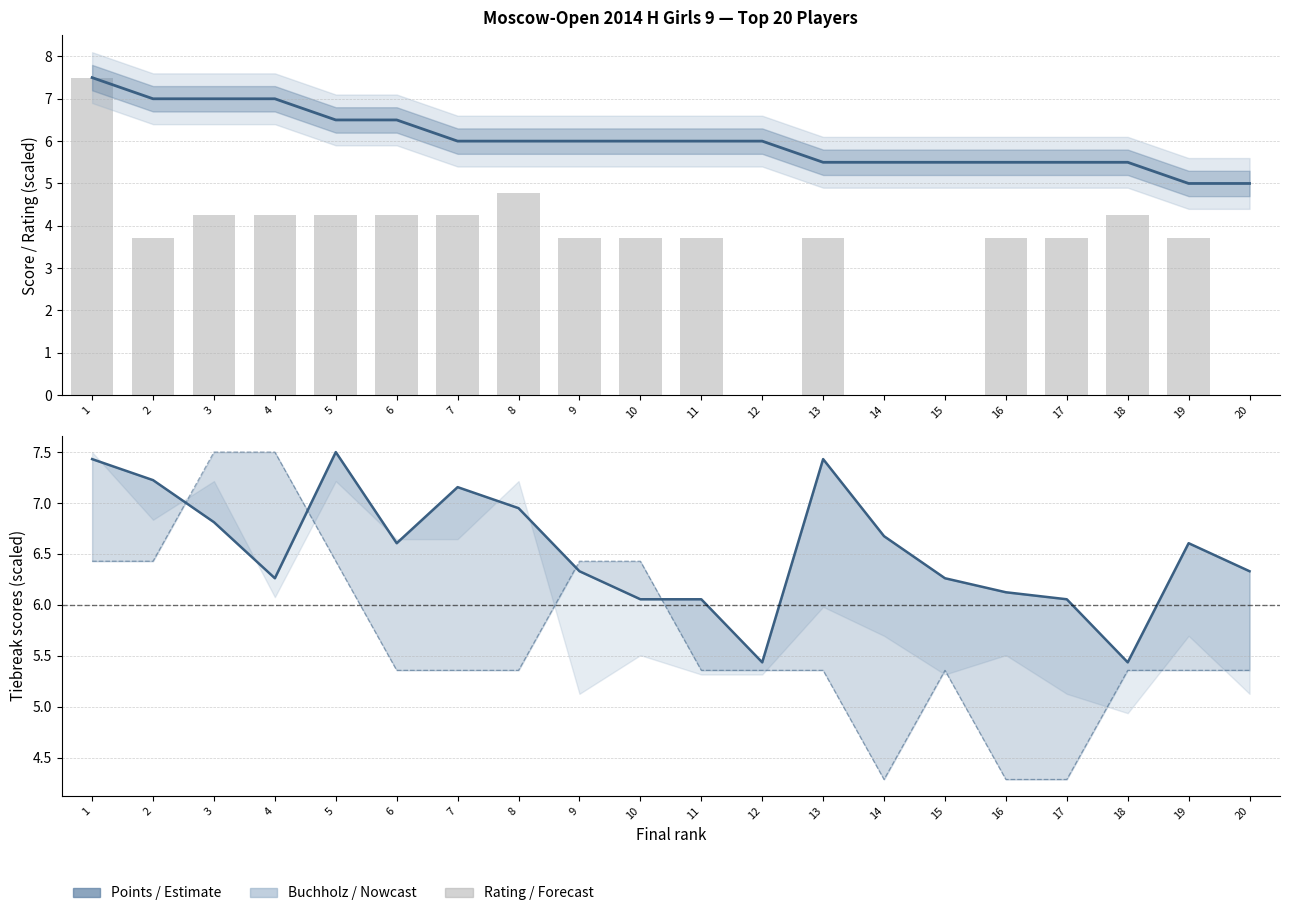

Between 2 and 9, which series saw the biggest shift?

Points